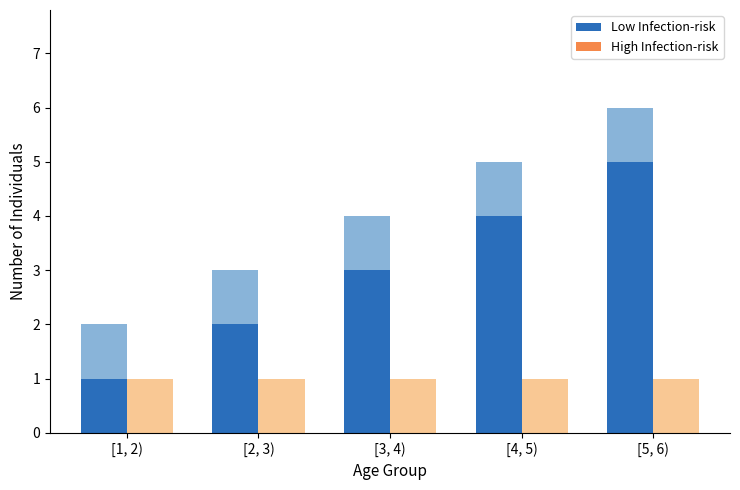

Count the number of data series in this chart.

2